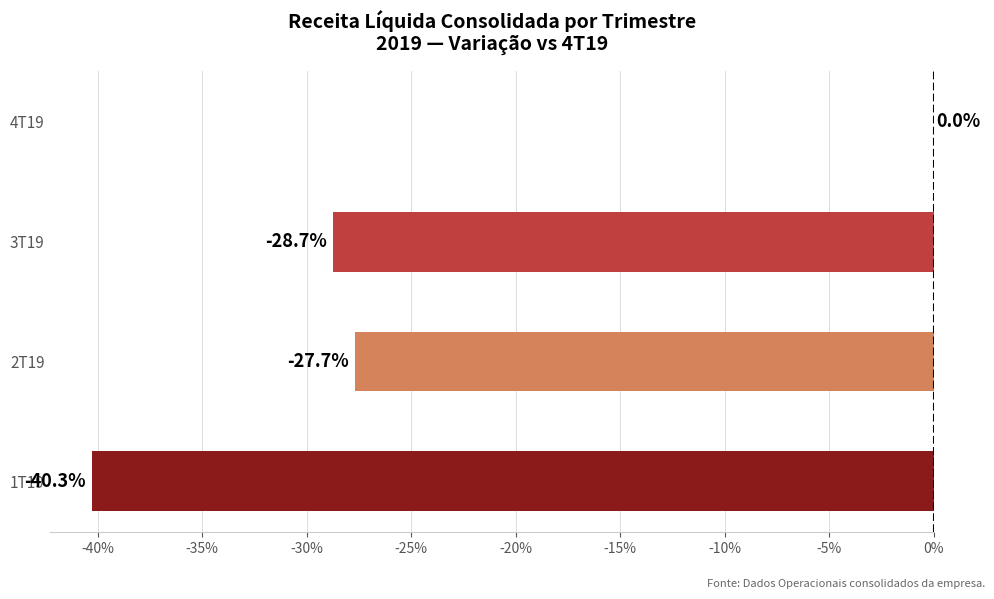

Where is the data nearest to the value -20?

2T19